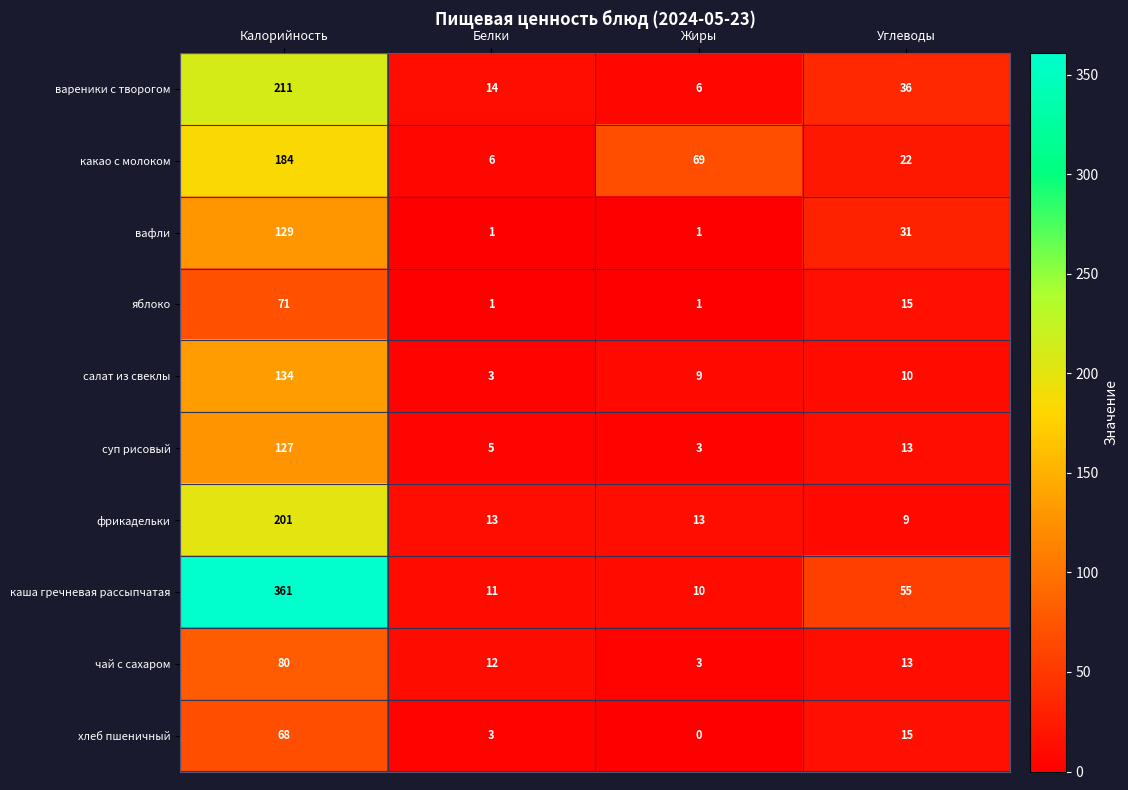

What is the sum of the каша гречневая рассыпчатая values at Калорийность and Жиры?

371